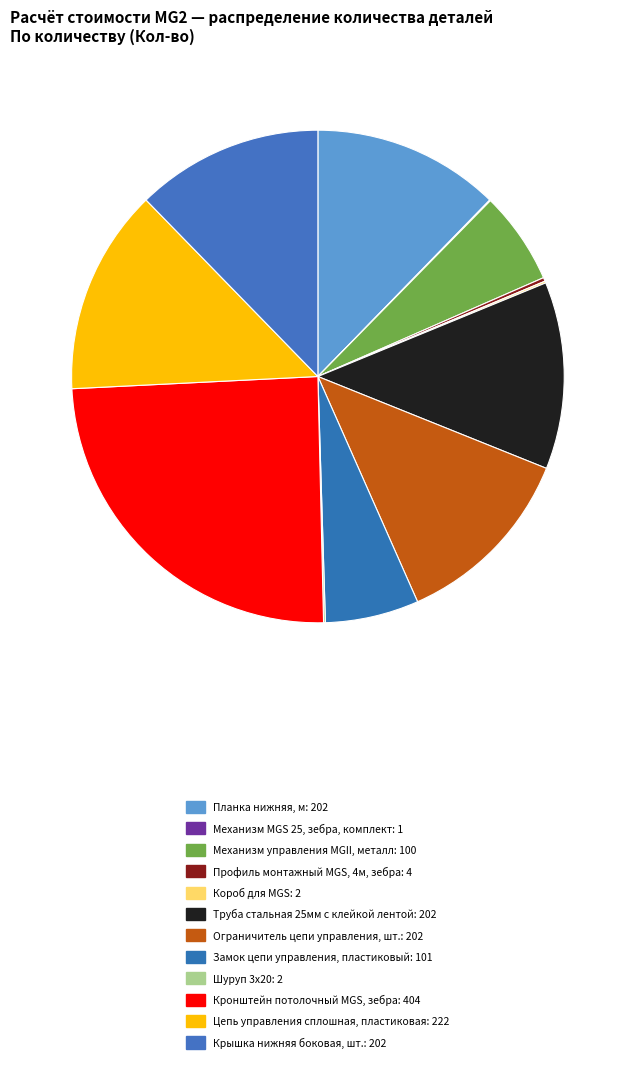

The Механизм управления MGII, металл slice represents 6% of the pie. True or false?

True